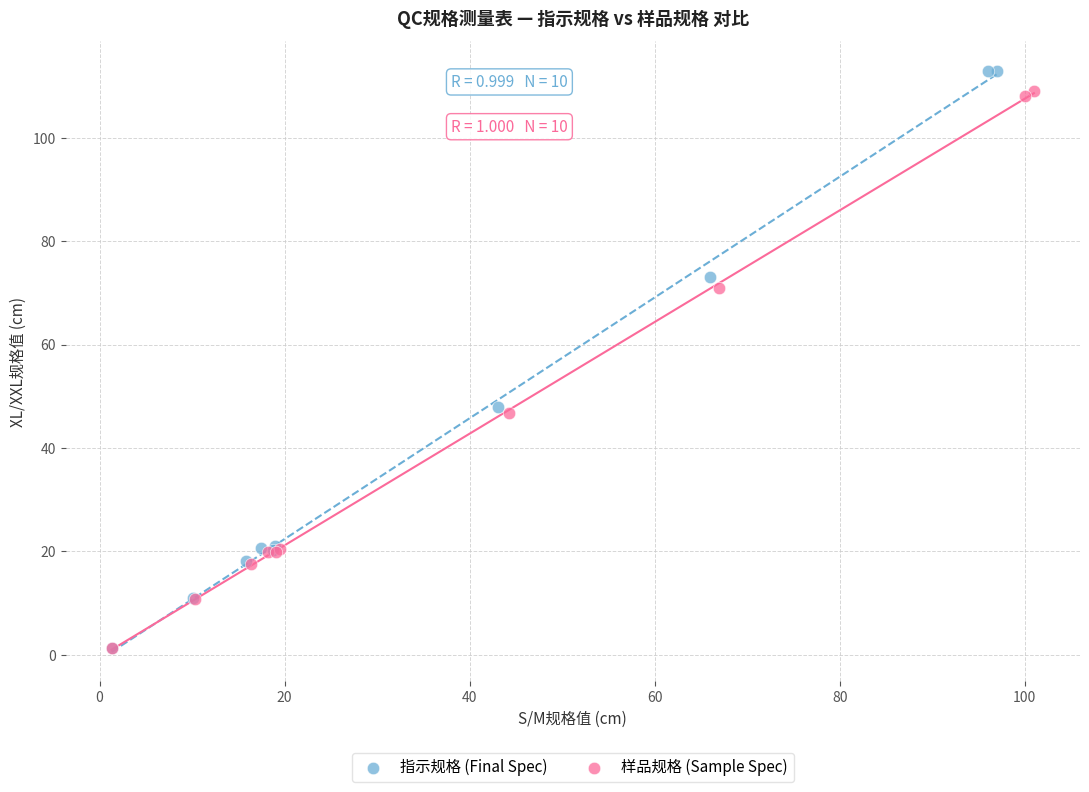

What are all the series names shown in the legend?

指示规格 (Final Spec), 样品规格 (Sample Spec)